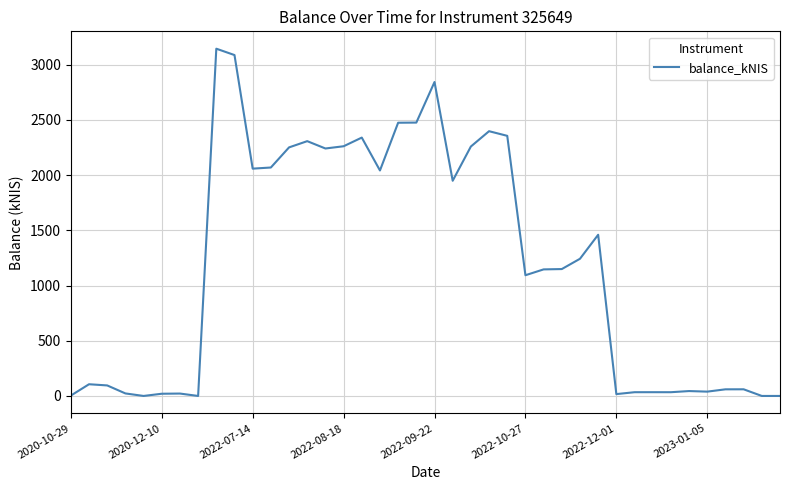

What is the maximum value shown in the chart?

3144.2